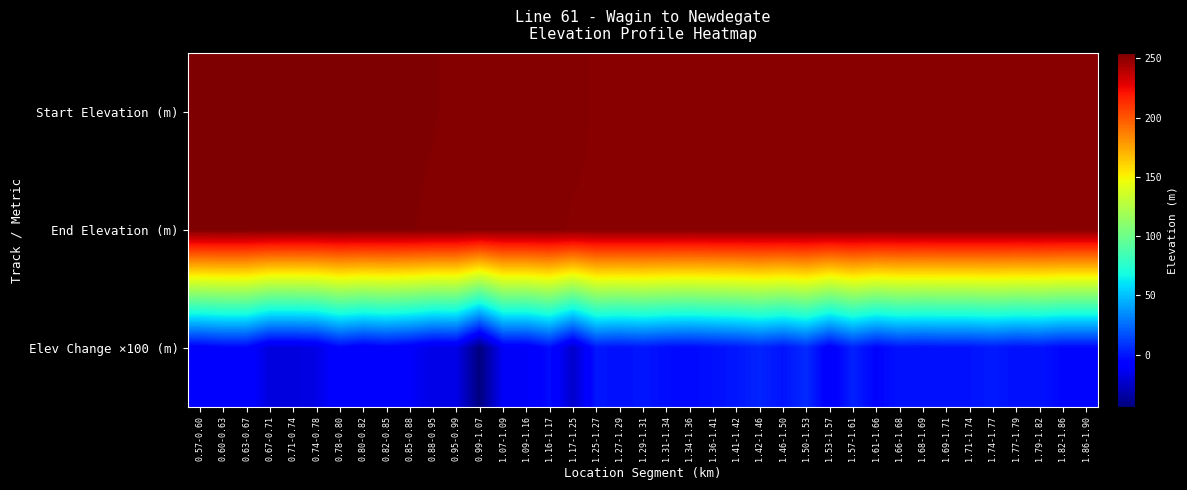

Reading left to right, extract all data points from this chart.

Start Elevation (m): 0.57-0.60=254.3	0.60-0.63=254.2	0.63-0.67=254.1	0.67-0.71=254.1	0.71-0.74=253.9	0.74-0.78=253.7	0.78-0.80=253.5	0.80-0.82=253.5	0.82-0.85=253.4	0.85-0.88=253.3	0.88-0.95=253.2	0.95-0.99=253.0	0.99-1.07=252.8	1.07-1.09=252.4	1.09-1.16=252.3	1.16-1.17=252.2	1.17-1.25=252.1	1.25-1.27=251.9	1.27-1.29=251.9	1.29-1.31=251.9	1.31-1.34=251.9	1.34-1.36=251.8	1.36-1.41=251.8	1.41-1.42=251.8	1.42-1.46=251.8	1.46-1.50=251.8	1.50-1.53=251.8	1.53-1.57=251.9	1.57-1.61=251.8	1.61-1.66=251.8	1.66-1.68=251.7	1.68-1.69=251.7	1.69-1.71=251.7	1.71-1.74=251.7	1.74-1.77=251.7	1.77-1.79=251.7	1.79-1.82=251.7	1.82-1.86=251.7	1.86-1.90=251.6
End Elevation (m): 0.57-0.60=254.2	0.60-0.63=254.1	0.63-0.67=254.1	0.67-0.71=253.9	0.71-0.74=253.7	0.74-0.78=253.5	0.78-0.80=253.5	0.80-0.82=253.4	0.82-0.85=253.3	0.85-0.88=253.2	0.88-0.95=253.0	0.95-0.99=252.8	0.99-1.07=252.4	1.07-1.09=252.3	1.09-1.16=252.2	1.16-1.17=252.1	1.17-1.25=251.9	1.25-1.27=251.9	1.27-1.29=251.9	1.29-1.31=251.9	1.31-1.34=251.8	1.34-1.36=251.8	1.36-1.41=251.8	1.41-1.42=251.8	1.42-1.46=251.8	1.46-1.50=251.8	1.50-1.53=251.9	1.53-1.57=251.8	1.57-1.61=251.8	1.61-1.66=251.7	1.66-1.68=251.7	1.68-1.69=251.7	1.69-1.71=251.7	1.71-1.74=251.7	1.74-1.77=251.7	1.77-1.79=251.7	1.79-1.82=251.7	1.82-1.86=251.6	1.86-1.90=251.6
Elev Change ×100 (m): 0.57-0.60=-9.0	0.60-0.63=-6.0	0.63-0.67=-6.0	0.67-0.71=-19.0	0.71-0.74=-19.0	0.74-0.78=-17.0	0.78-0.80=-6.0	0.80-0.82=-11.0	0.82-0.85=-8.0	0.85-0.88=-11.0	0.88-0.95=-17.0	0.95-0.99=-16.0	0.99-1.07=-44.0	1.07-1.09=-12.0	1.09-1.16=-12.0	1.16-1.17=-3.0	1.17-1.25=-24.0	1.25-1.27=0.0	1.27-1.29=-2.0	1.29-1.31=0.0	1.31-1.34=-3.0	1.34-1.36=-4.0	1.36-1.41=-2.0	1.41-1.42=0.0	1.42-1.46=4.0	1.46-1.50=-1.0	1.50-1.53=6.0	1.53-1.57=-10.0	1.57-1.61=3.0	1.61-1.66=-6.0	1.66-1.68=-1.0	1.68-1.69=-2.0	1.69-1.71=-1.0	1.71-1.74=-1.0	1.74-1.77=1.0	1.77-1.79=-2.0	1.79-1.82=-1.0	1.82-1.86=-5.0	1.86-1.90=-5.0